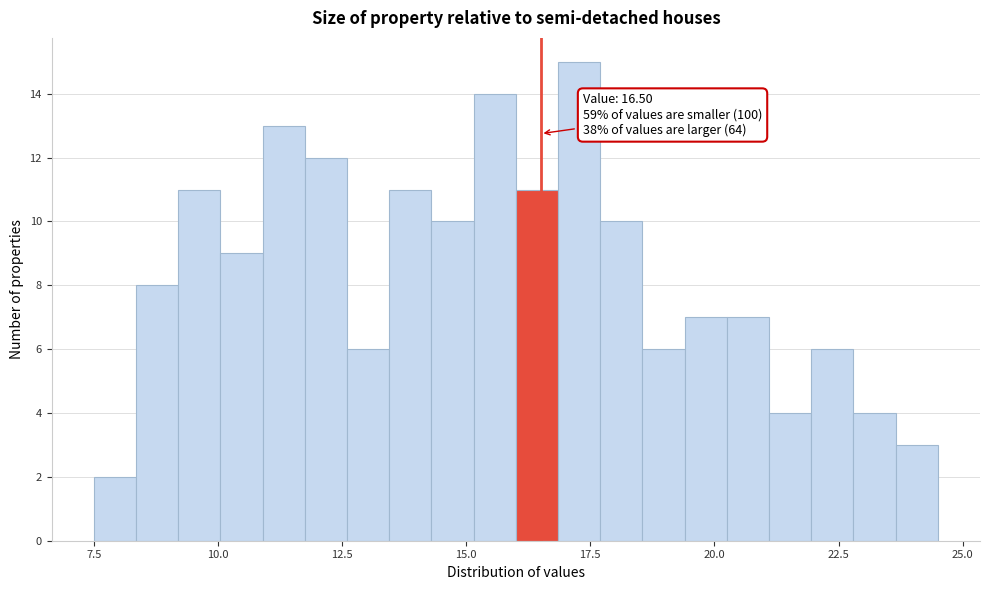

Around what value on the x-axis is the tallest bar? Give the approximate position of its centre, as read against the axis.

17.5